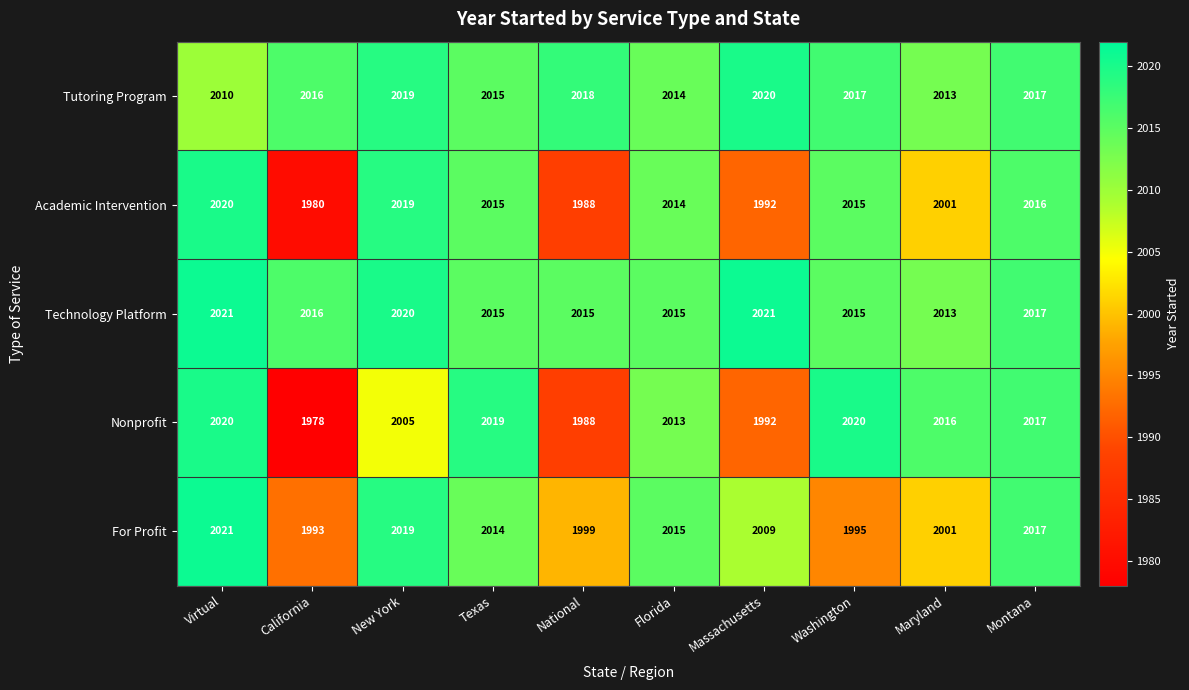

What value does the Nonprofit series have at California, to the nearest 10?

1980